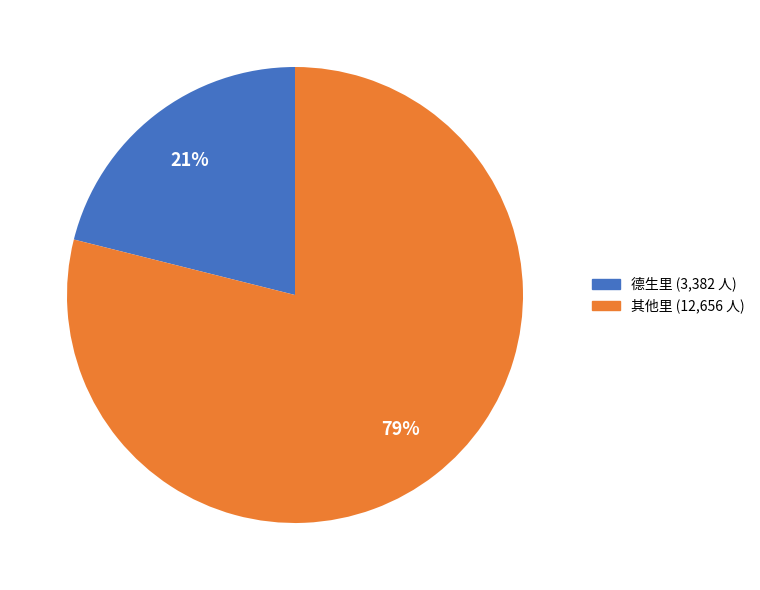

To the nearest percent, what is the average slice percentage?

50%